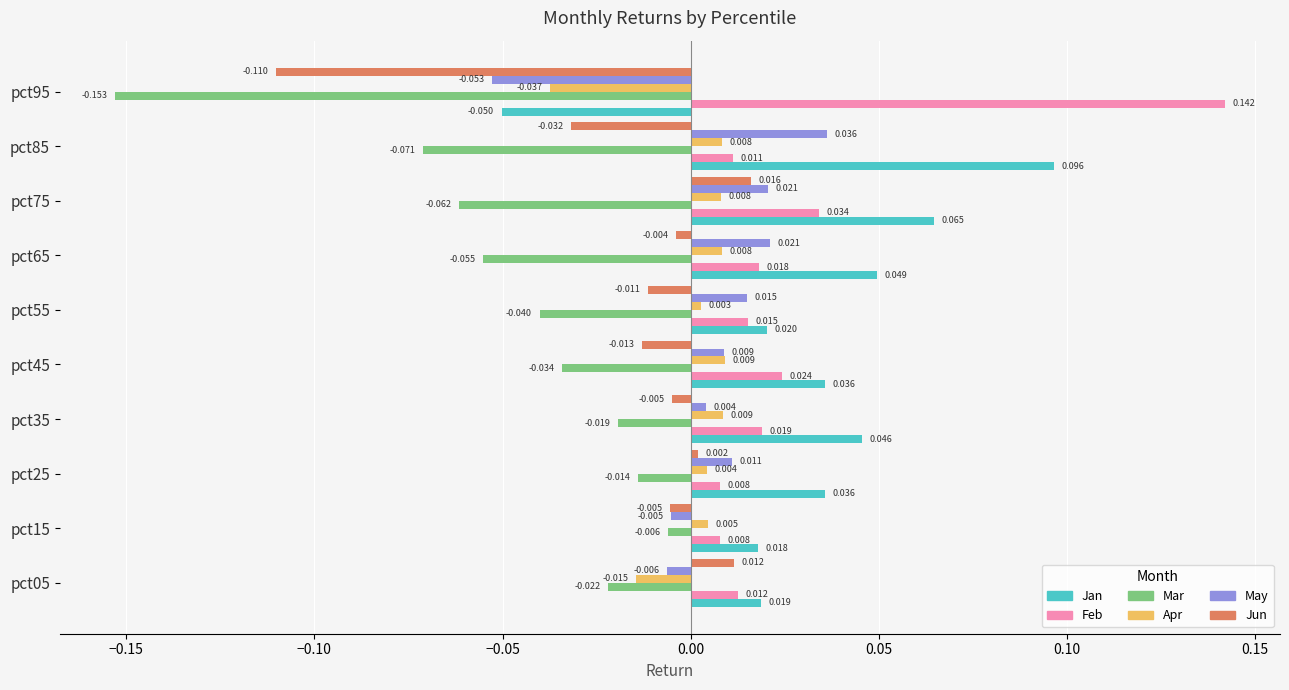

How many data points in Jun are less than 0?

7